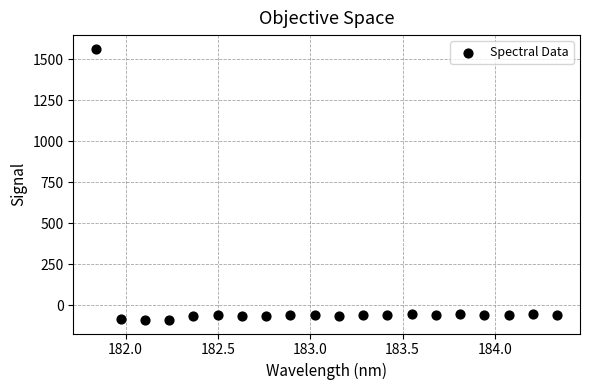

What is the range of Y values (max minus min)?

1651.4